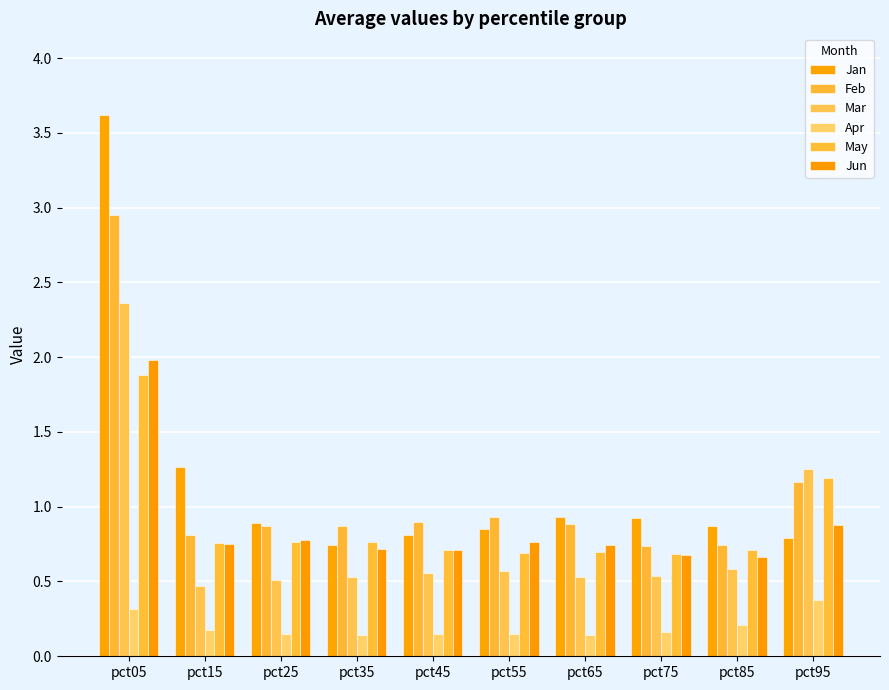

How many bars are there in total?

60